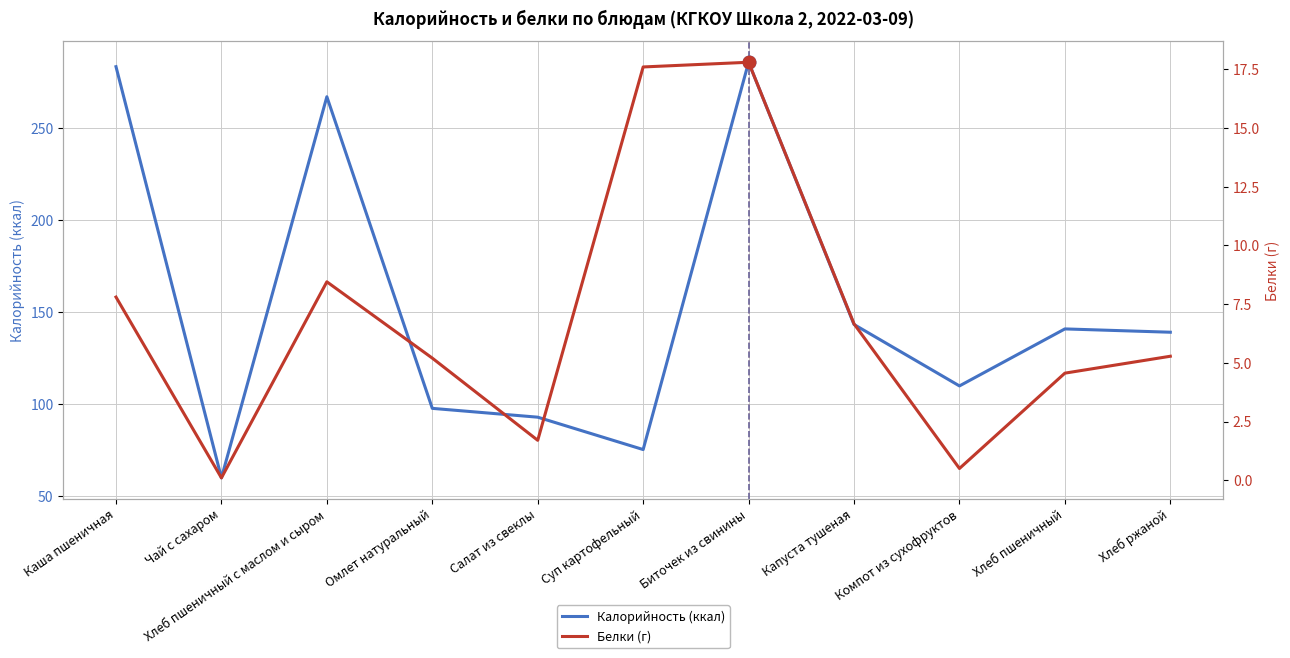

What is the label of the 4th point from the left?

Омлет натуральный